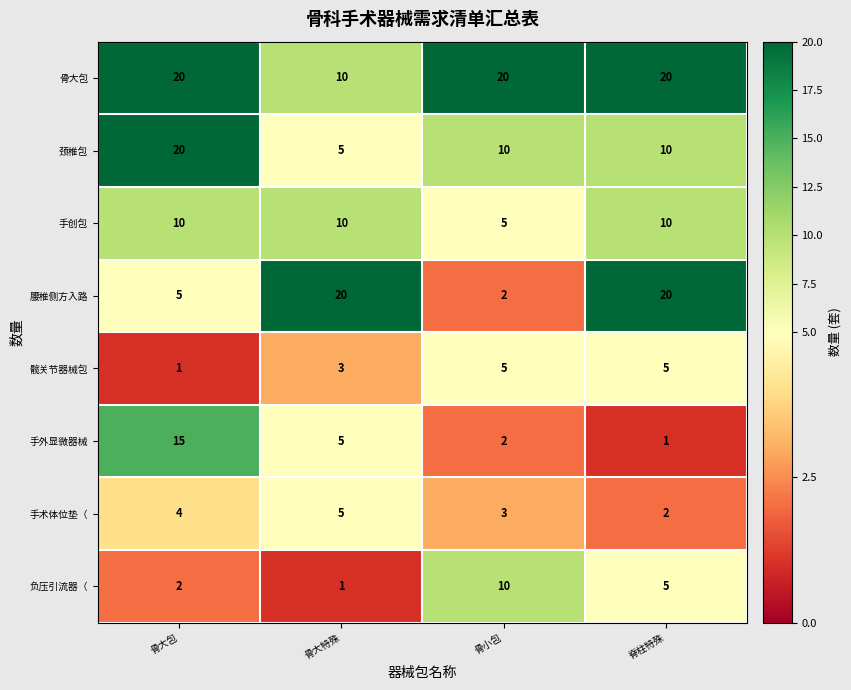

What is the smallest value displayed?

1